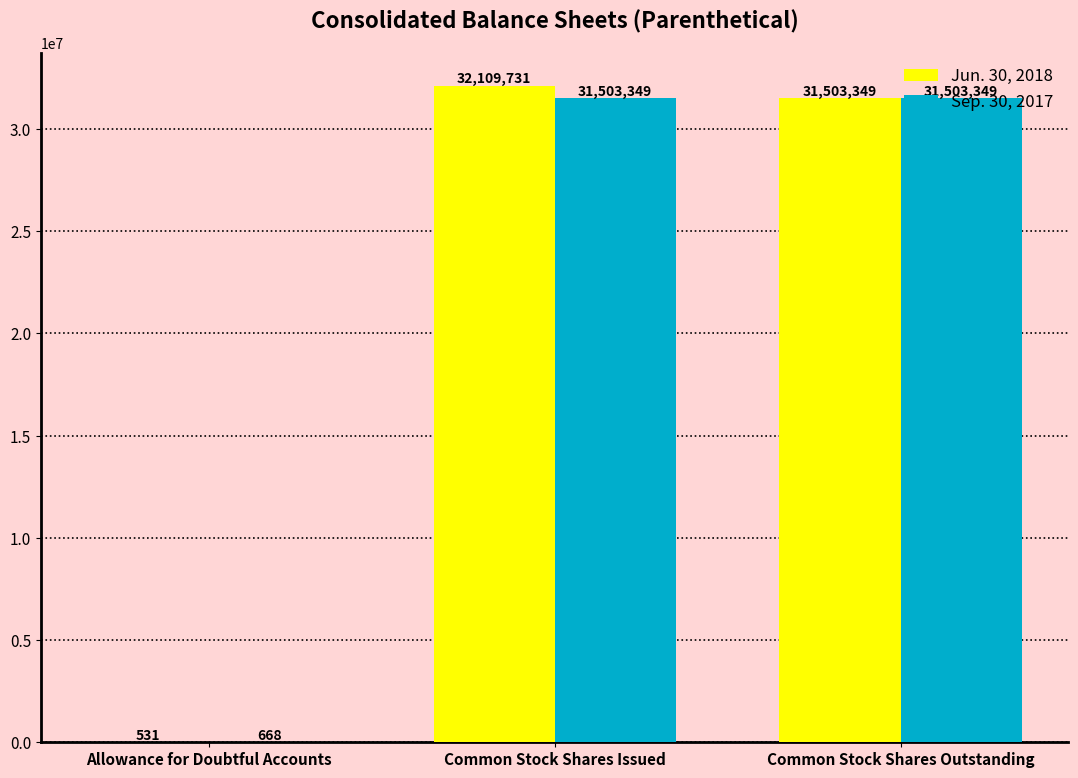

The Jun. 30, 2018 series shows 531 at Allowance for Doubtful Accounts. True or false?

True